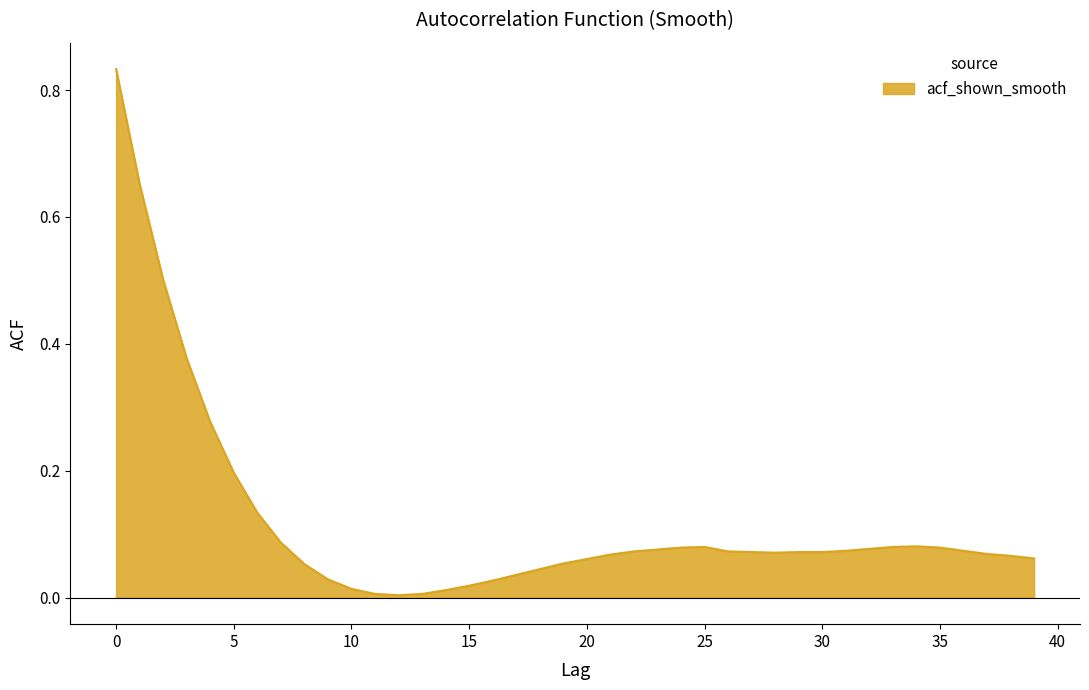

Reading left to right, extract all data points from this chart.

0=0.8	1=0.7	2=0.5	3=0.4	4=0.3	5=0.2	6=0.1	7=0.1	8=0.1	9=0.0	10=0.0	11=0.0	12=0.0	13=0.0	14=0.0	15=0.0	16=0.0	17=0.0	18=0.0	19=0.1	20=0.1	21=0.1	22=0.1	23=0.1	24=0.1	25=0.1	26=0.1	27=0.1	28=0.1	29=0.1	30=0.1	31=0.1	32=0.1	33=0.1	34=0.1	35=0.1	36=0.1	37=0.1	38=0.1	39=0.1